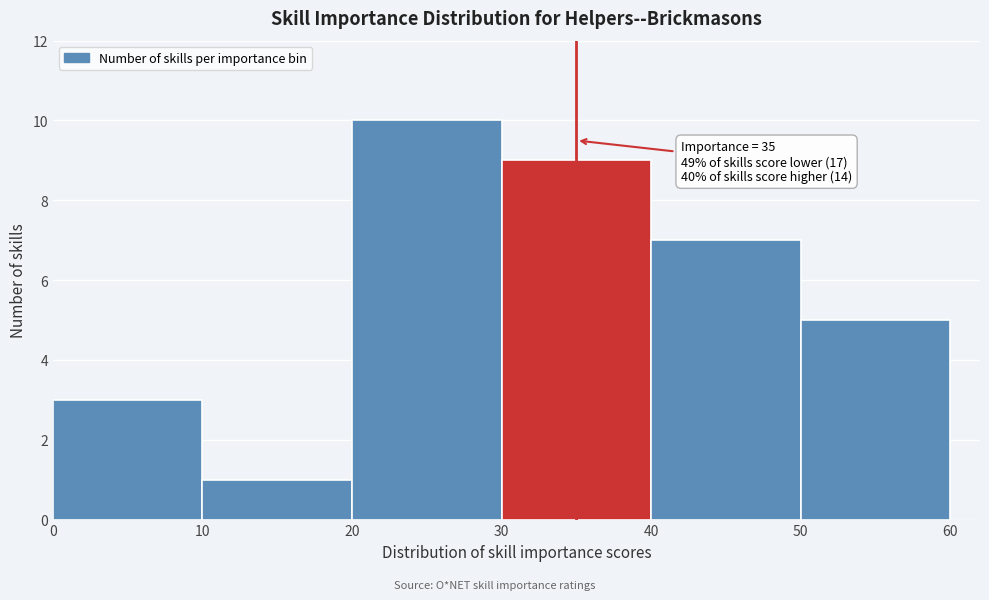

Over which range of the x-axis is the bar tallest?

20 to 30